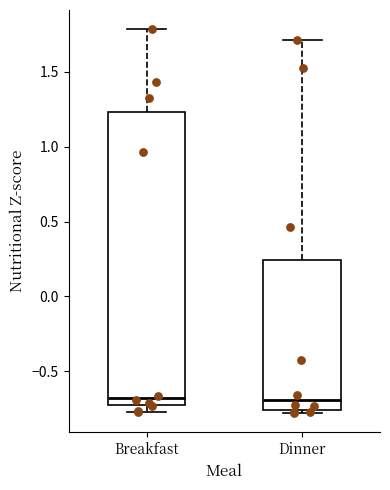

Reading left to right, transcribe this box plot: for each box, give where its median line is, the range the box spans, and where its two whiskers end, as read against the y-axis. The values are not printed on the chart, so give them approximately, as read against the axis.

Breakfast: median -0.70, box -0.75 to 1.25, whiskers -0.75 (just below the box's lower edge) to 1.80
Dinner: median -0.70, box -0.75 to 0.25, whiskers -0.80 to 1.70